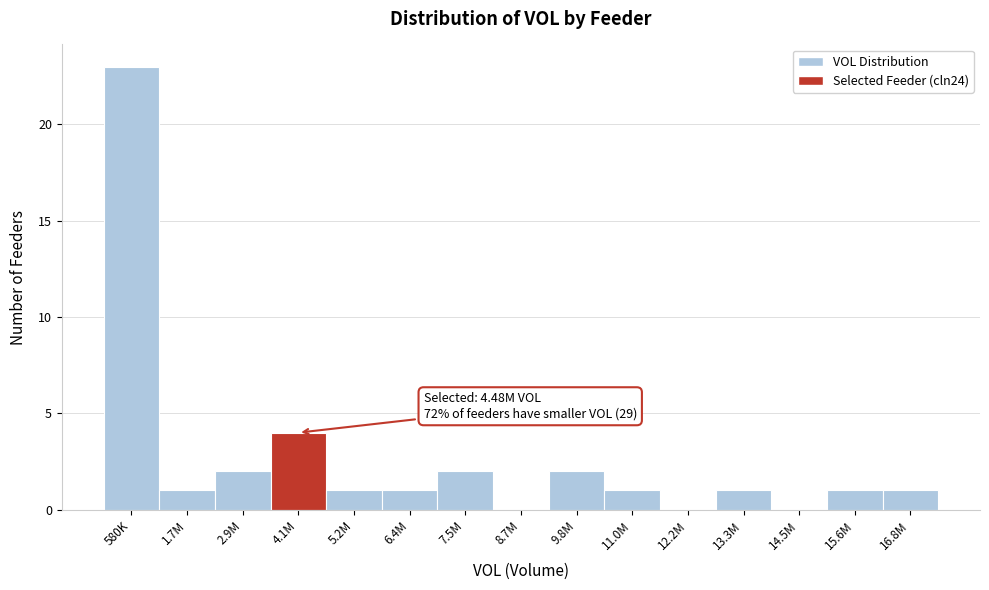

Reading left to right, extract all data points from this chart.

580K=23	1.7M=1	2.9M=2	4.1M=4	5.2M=1	6.4M=1	7.5M=2	8.7M=0	9.8M=2	11.0M=1	12.2M=0	13.3M=1	14.5M=0	15.6M=1	16.8M=1